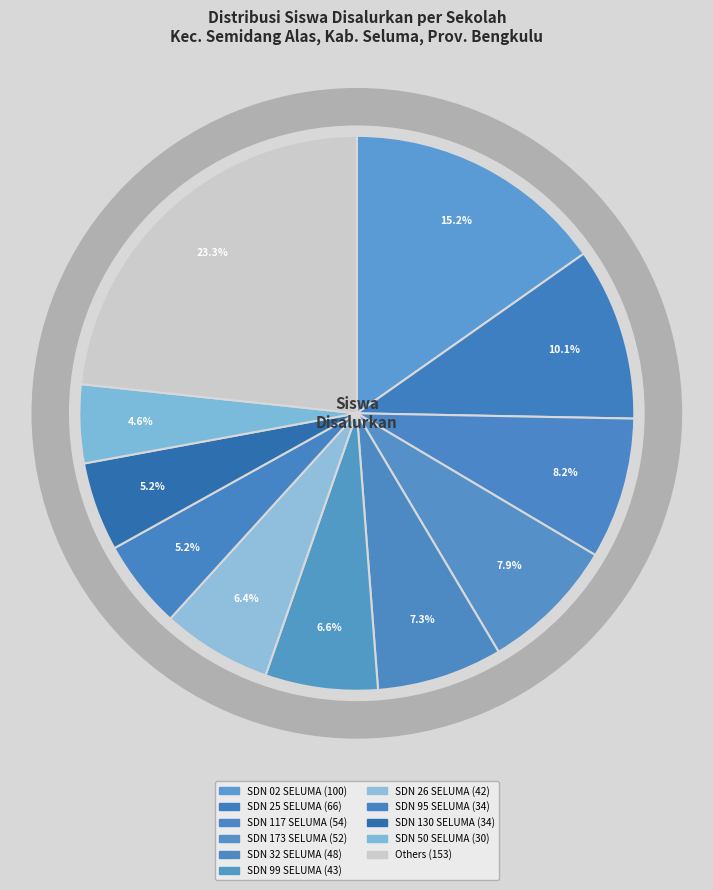

Does SD NEGERI 26 SELUMA account for over 50% of the chart?

No